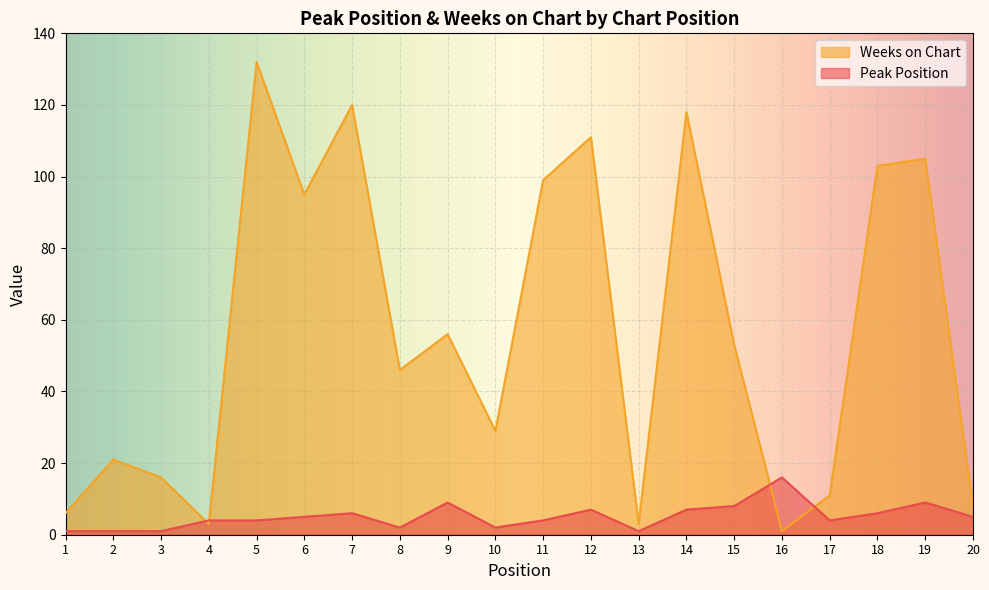

List the series in order of their overall mean, lowest first.

Peak Position, Weeks on Chart